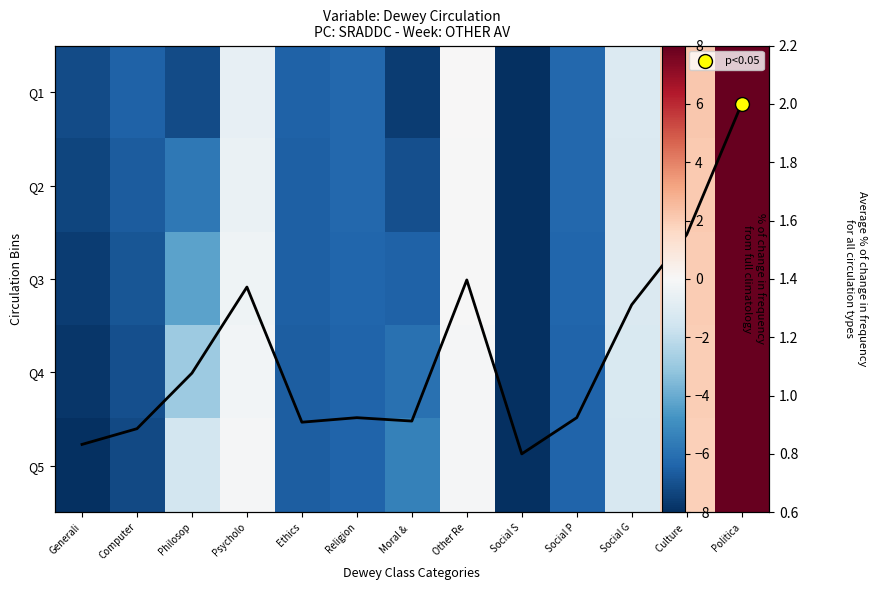

What is the highest value of the Q1 series?

8.0